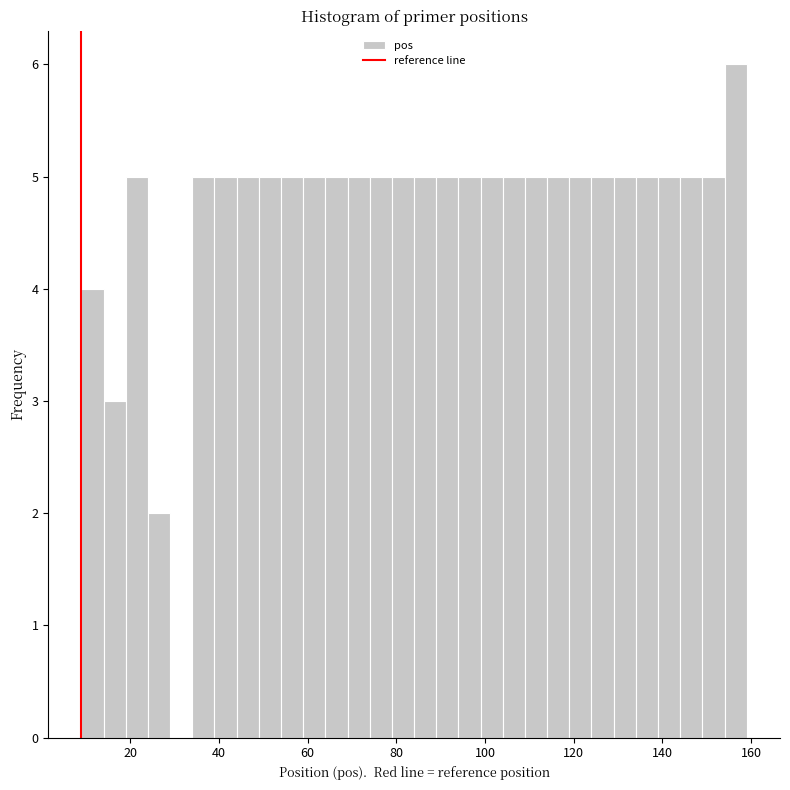

Read against the x-axis, roughly where is the centre of the tallest bar?

156